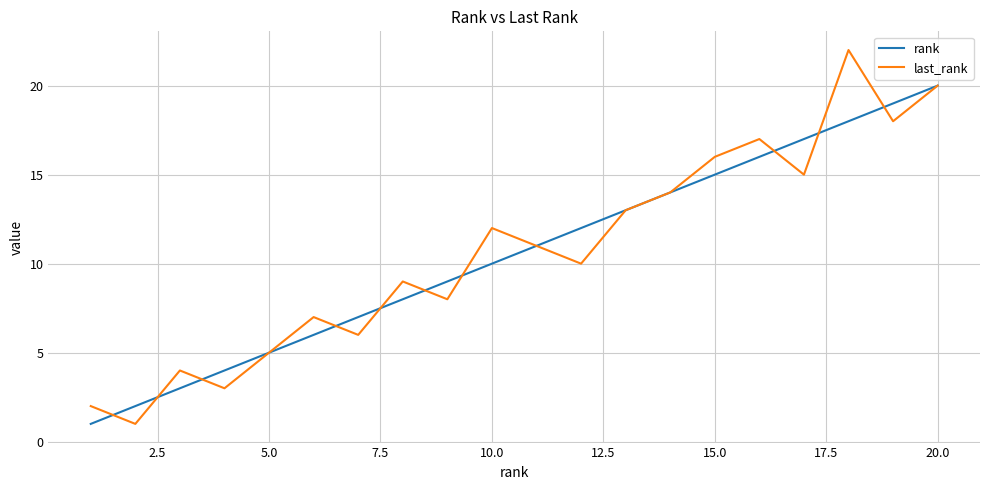

What is the maximum value for last_rank?

22